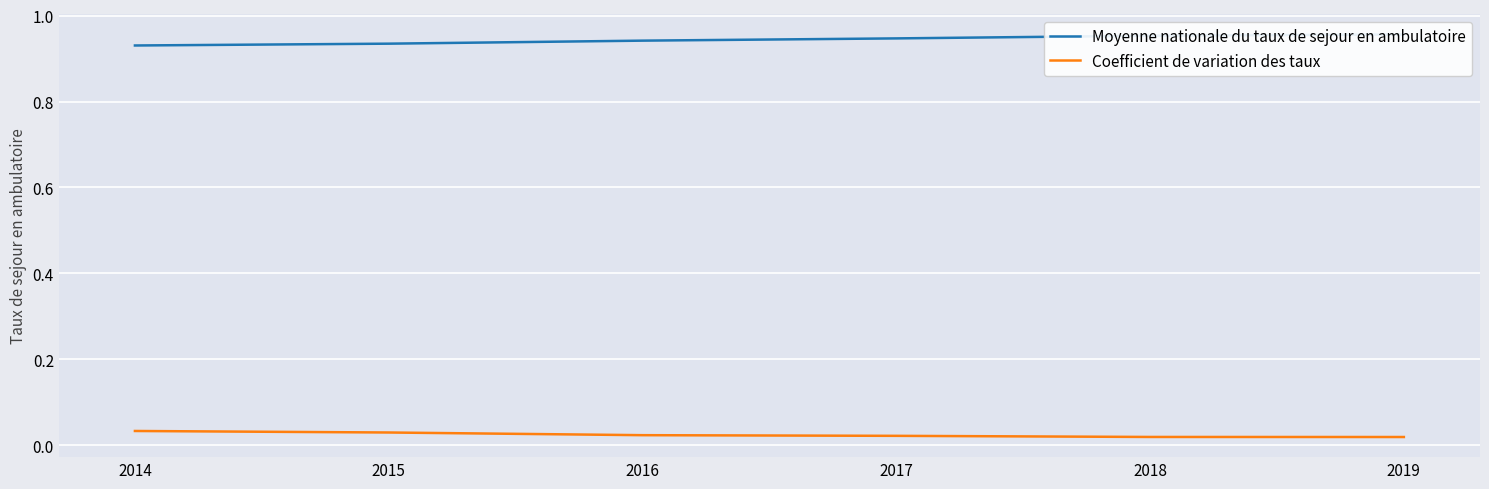

At which label does Moyenne nationale du taux de sejour en ambulatoire reach its minimum?

2014